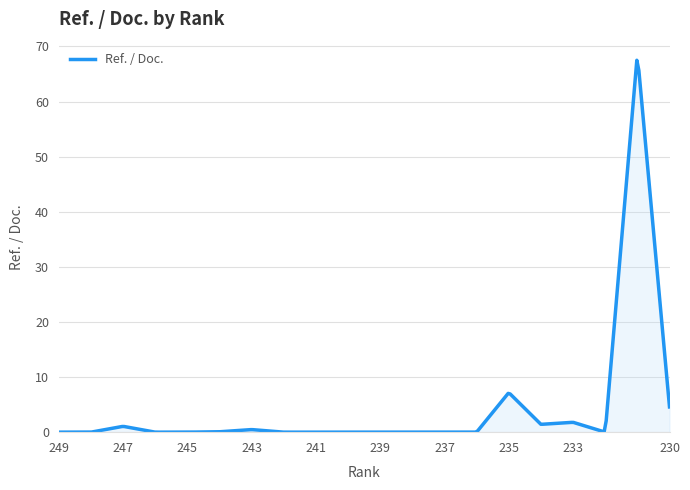

What is the difference between the maximum and minimum values?

67.5